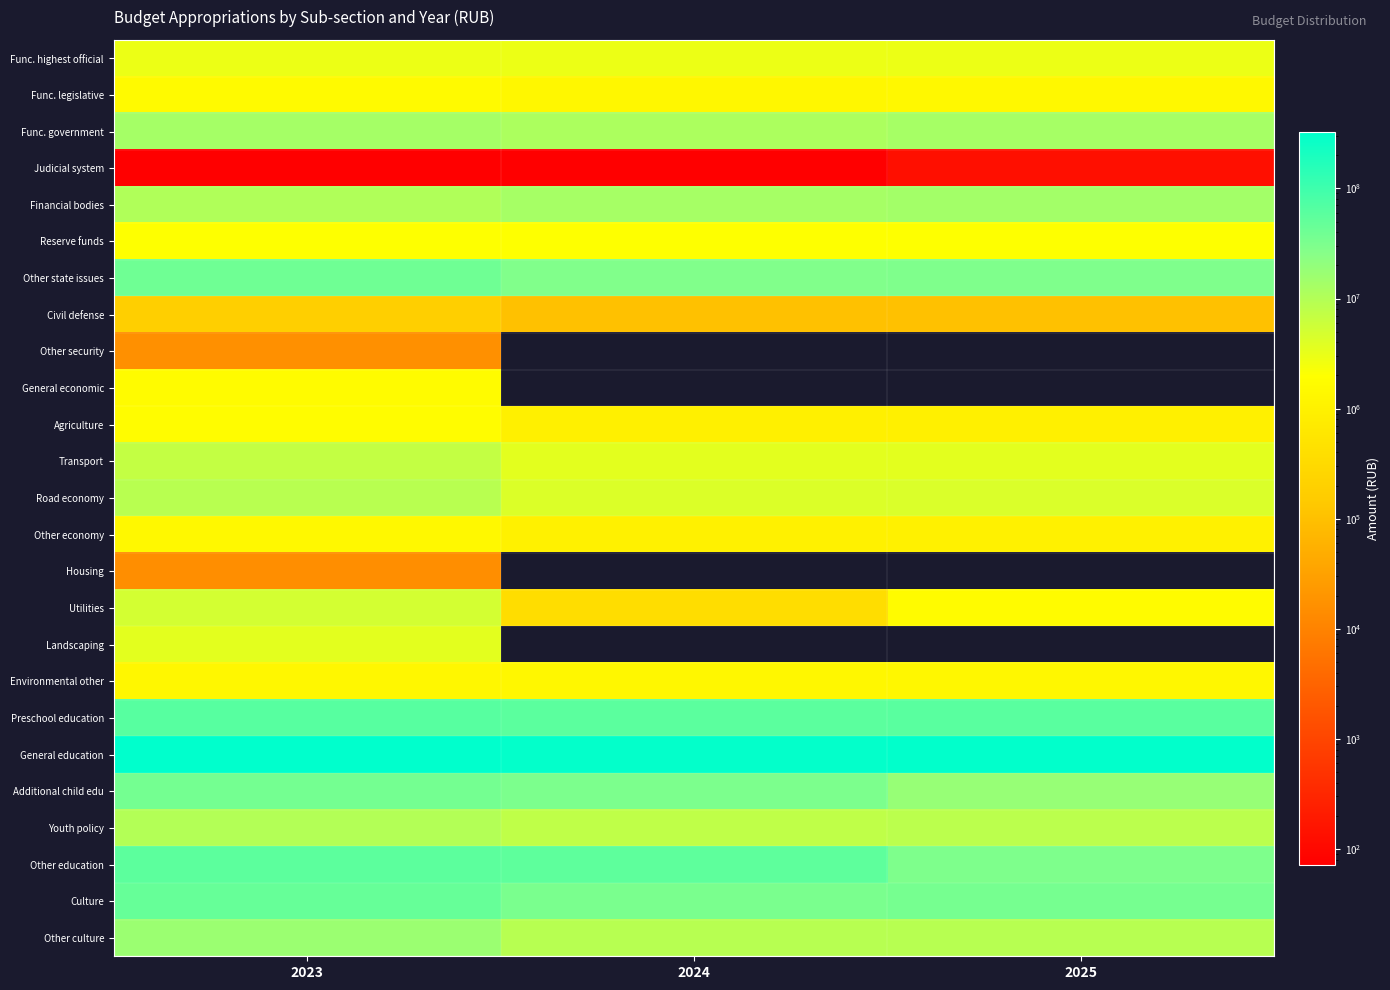

Rank the series at 2025 from highest to lowest value.

General education, Preschool education, Culture, Other education, Other state issues, Additional child edu, Financial bodies, Func. government, Other culture, Youth policy, Road economy, Transport, Func. highest official, Reserve funds, Utilities, Func. legislative, Environmental other, Other economy, Agriculture, Civil defense, Judicial system, Other security, General economic, Housing, Landscaping